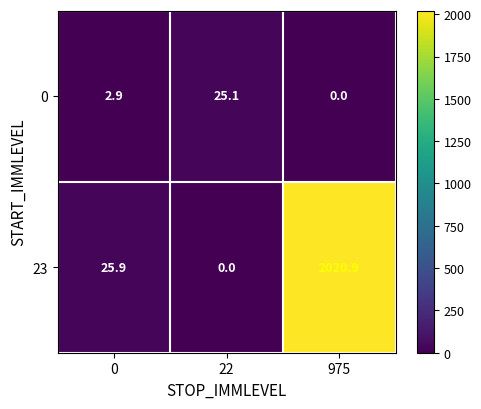

Which category has the highest value in the 0 series?

22